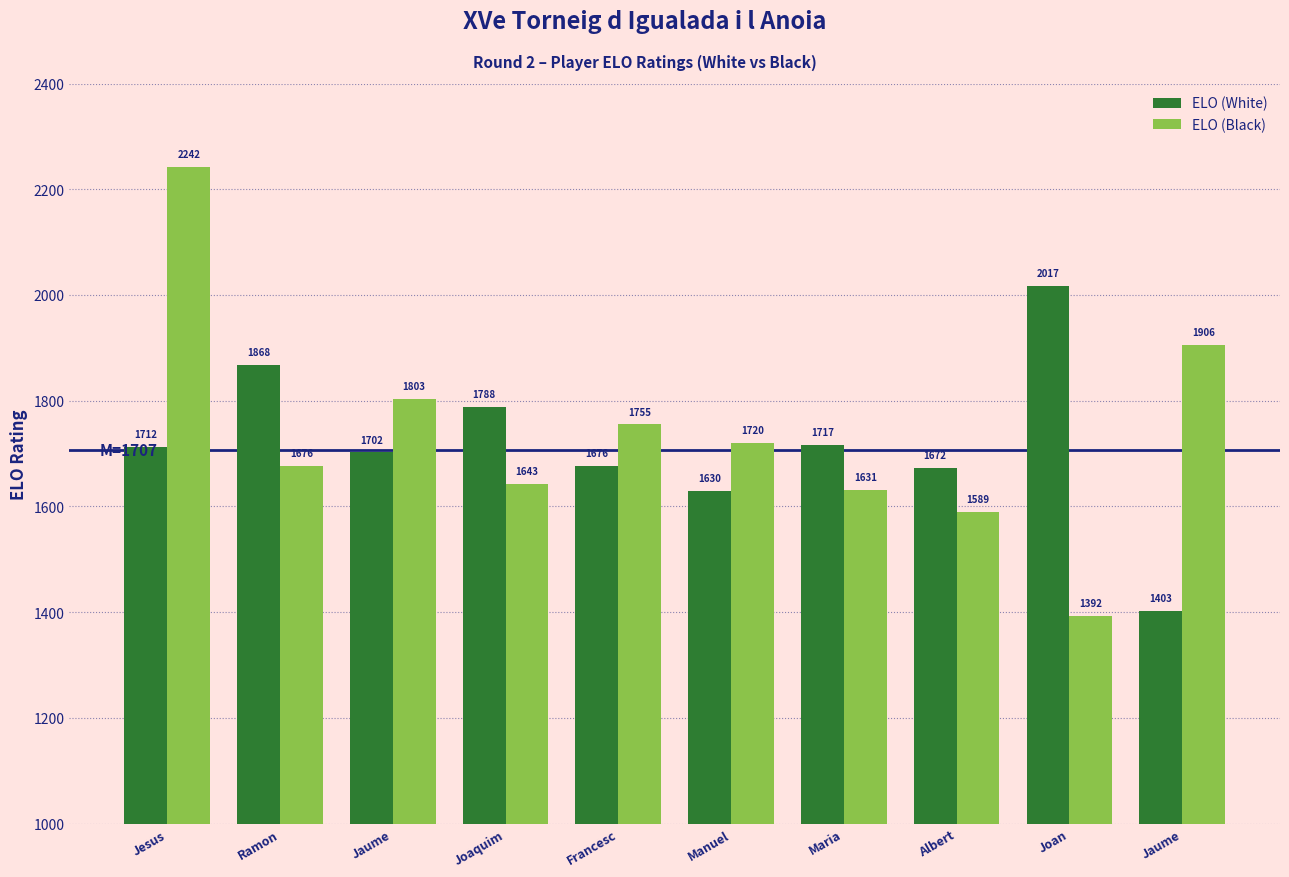

Reading right to left, list all the values displayed in this chart.

ELO (White): 1403	2017	1672	1717	1630	1676	1788	1702	1868	1712
ELO (Black): 1906	1392	1589	1631	1720	1755	1643	1803	1676	2242